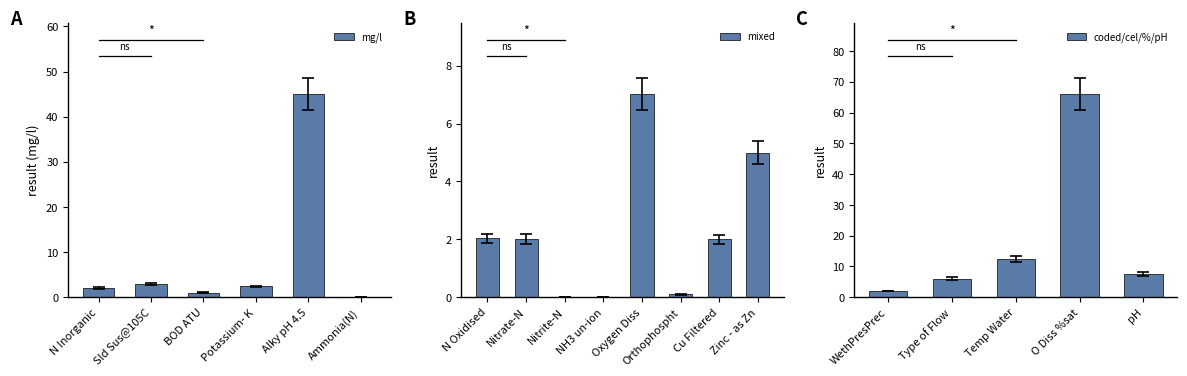

The value of mg/l at Potassium- K is 2.4. True or false?

True